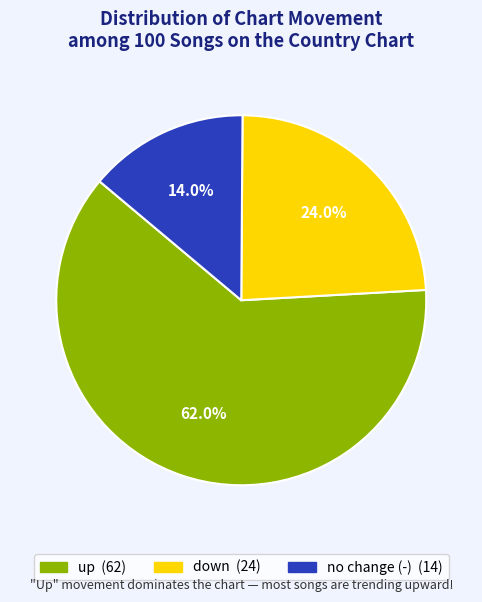

Count the number of slices in the pie.

3